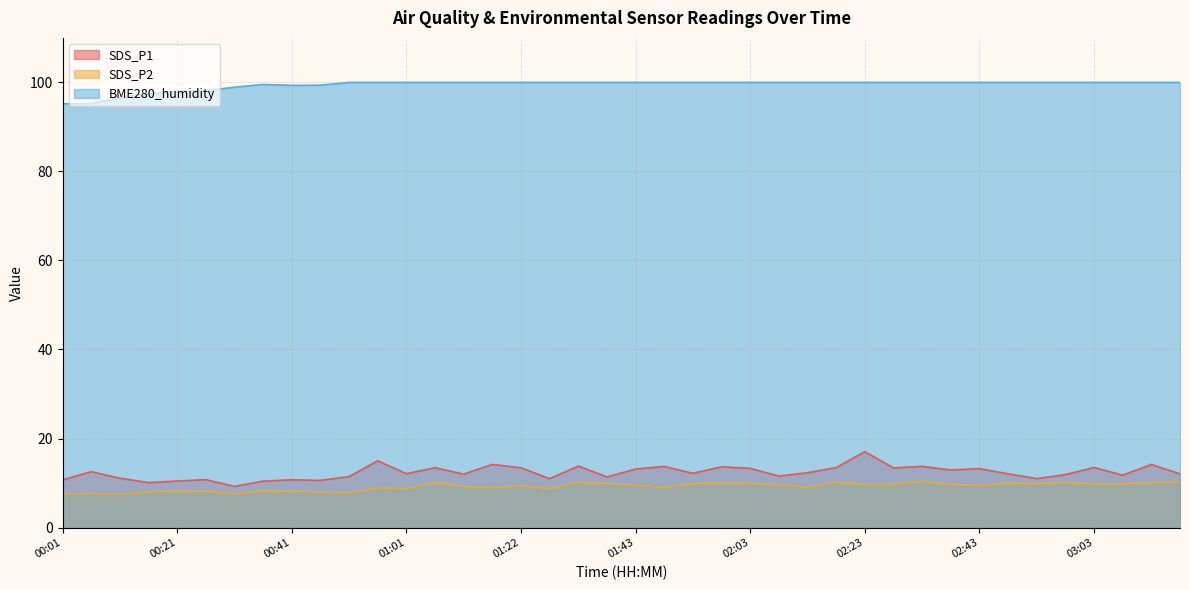

Does the chart have visible grid lines?

Yes